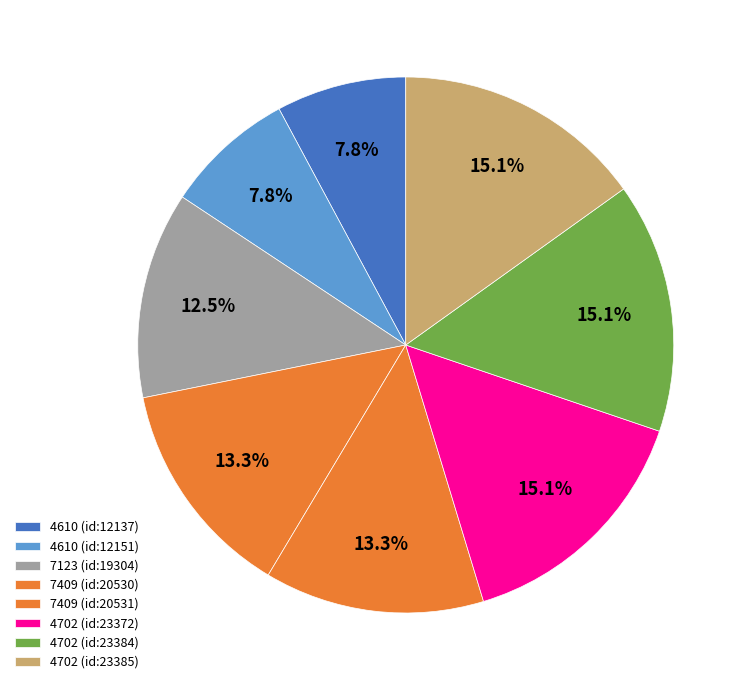

How many slices are in this pie chart?

8